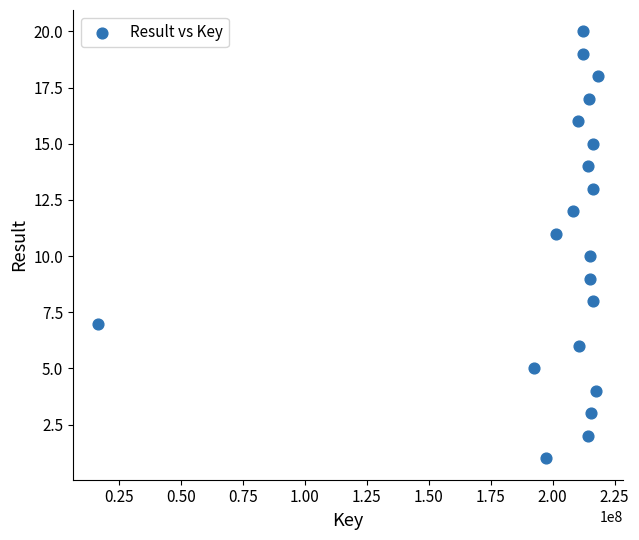

What is the range of X values (max minus min)?

201704455